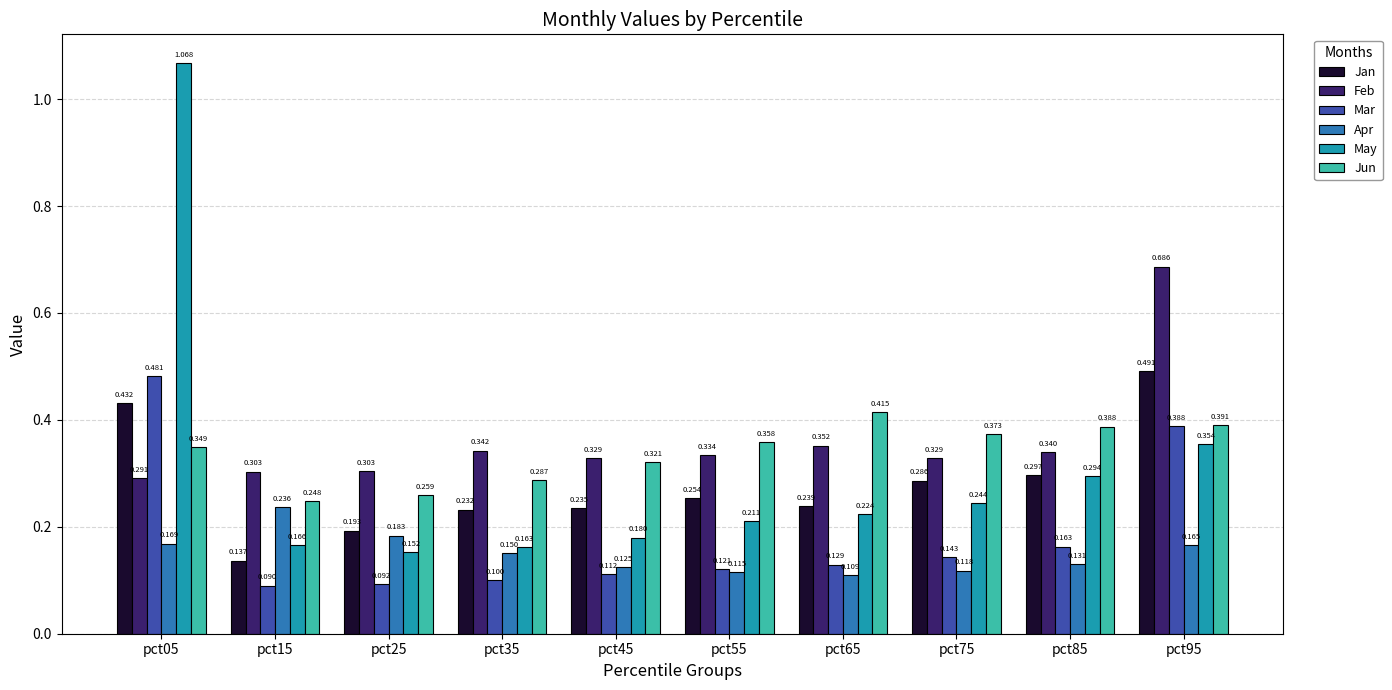

At pct35, list the series in order from smallest to largest.

Mar, Apr, May, Jan, Jun, Feb